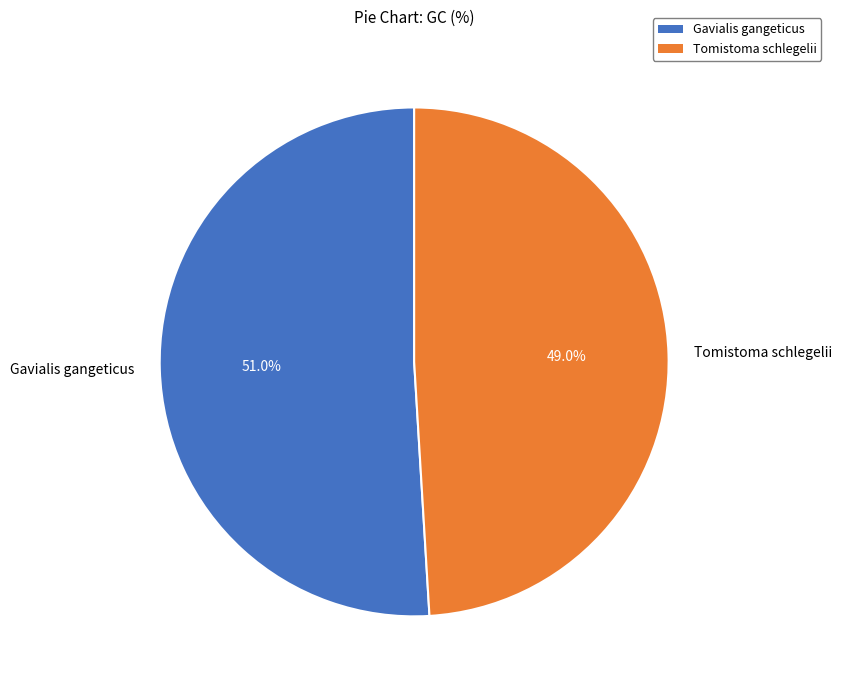

Is it true that Tomistoma schlegelii is 49% of the pie?

True